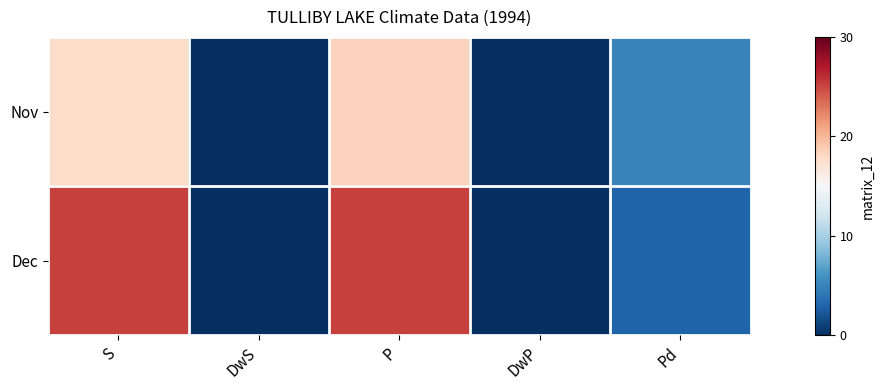

List the series in order of their overall mean, lowest first.

Nov, Dec